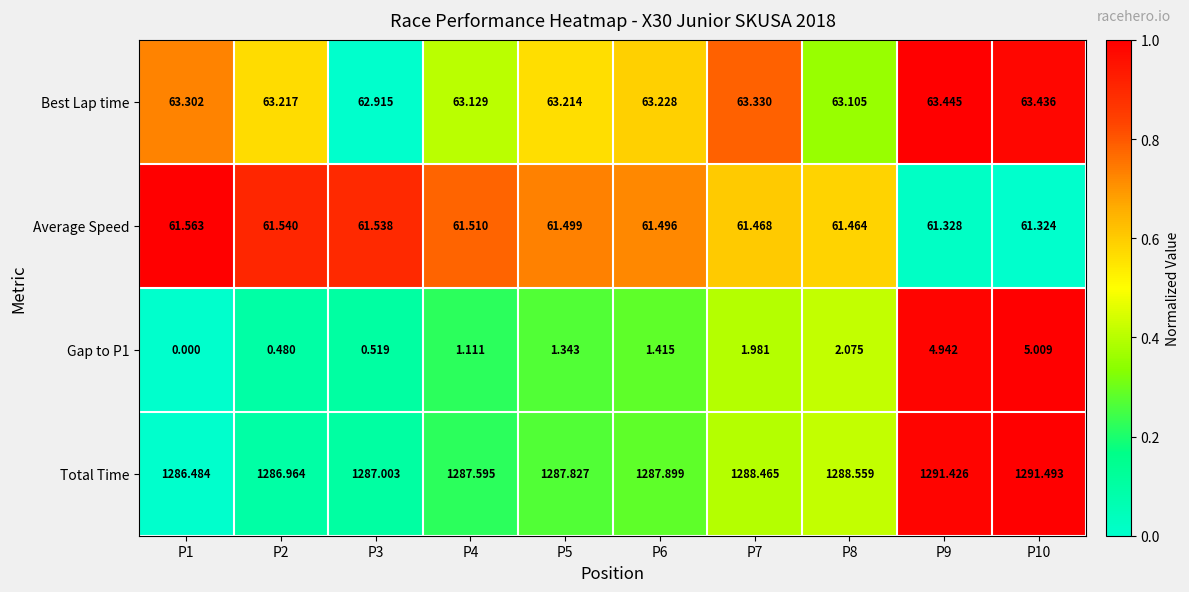

Which series has the largest total across all categories?

Total Time